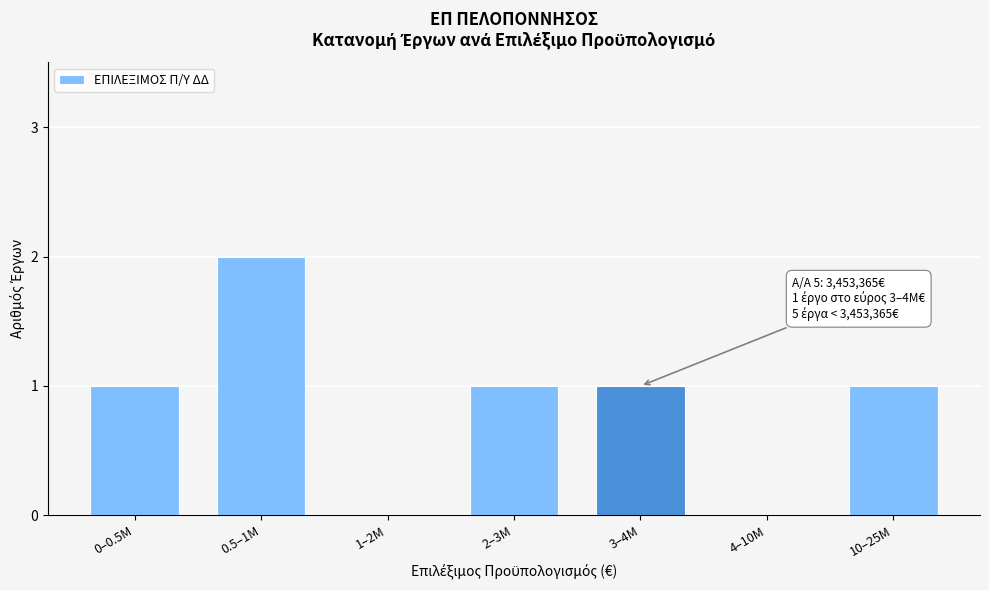

Reading right to left, list all the values displayed in this chart.

10–25M=1	4–10M=0	3–4M=1	2–3M=1	1–2M=0	0.5–1M=2	0–0.5M=1